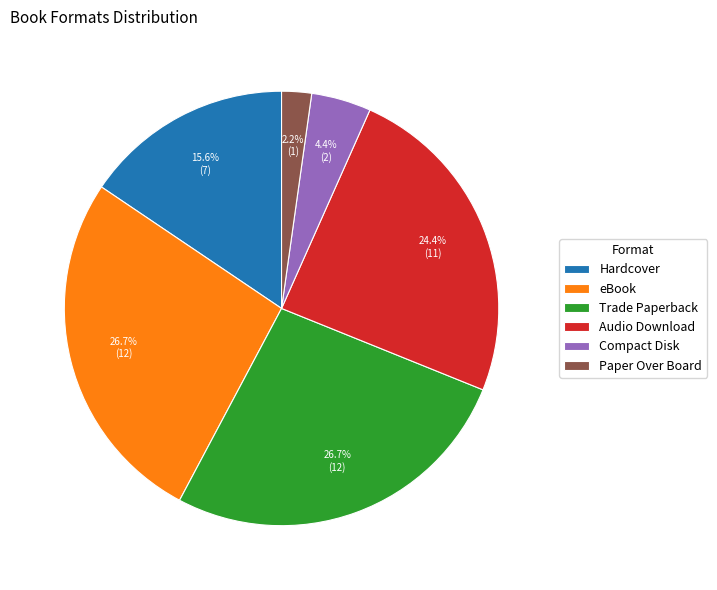

How many slices are in this pie chart?

6